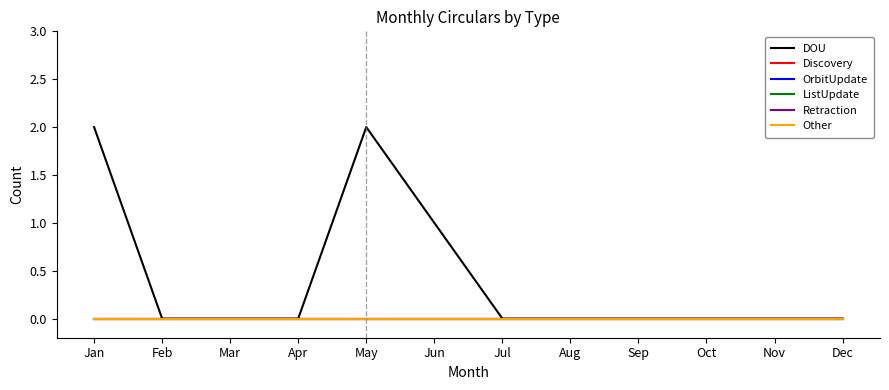

The value of DOU at Feb is 1. True or false?

False